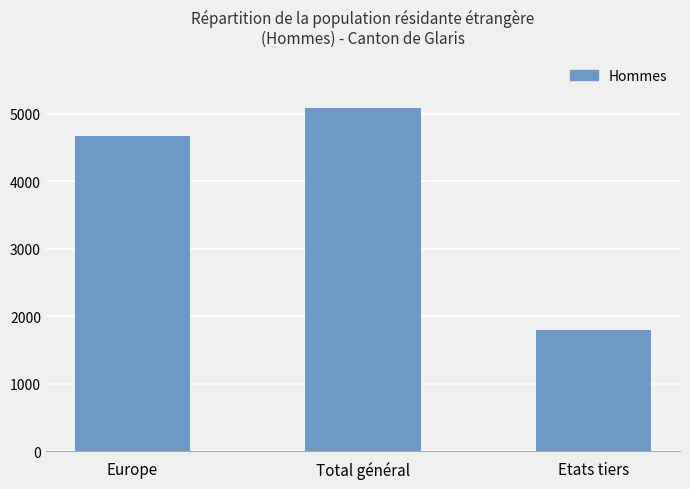

Approximately how many times larger is the value at Etats tiers compared to Total général?

0.4